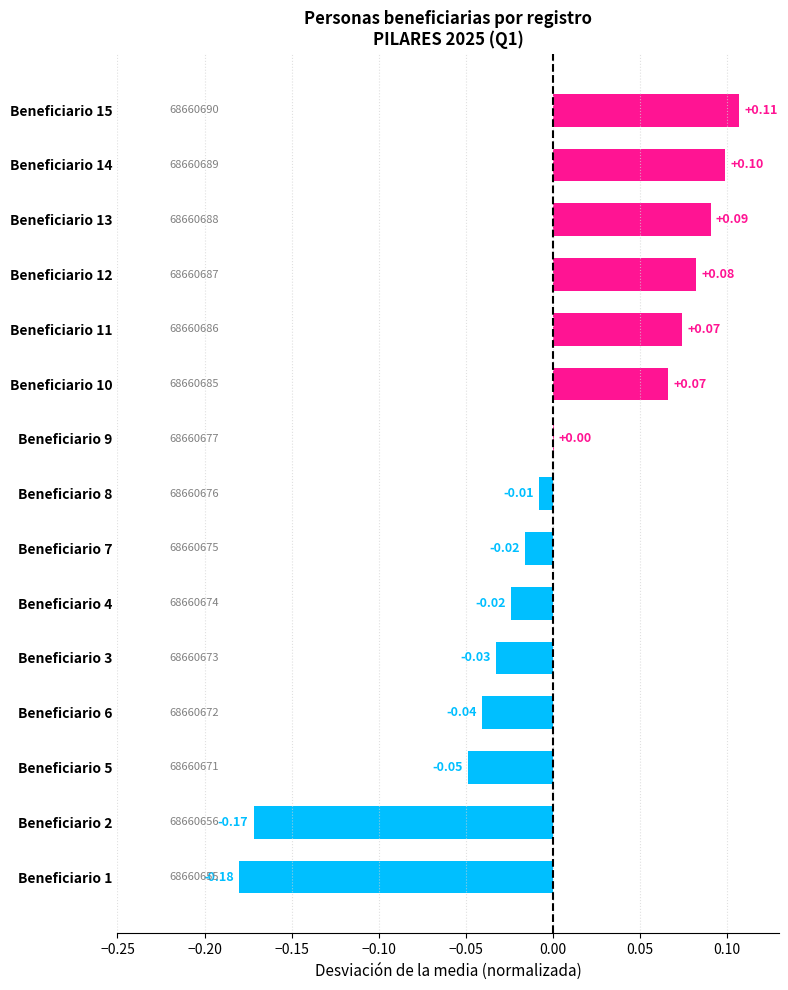

Between Beneficiario 12 and Beneficiario 6, which is larger?

Beneficiario 12